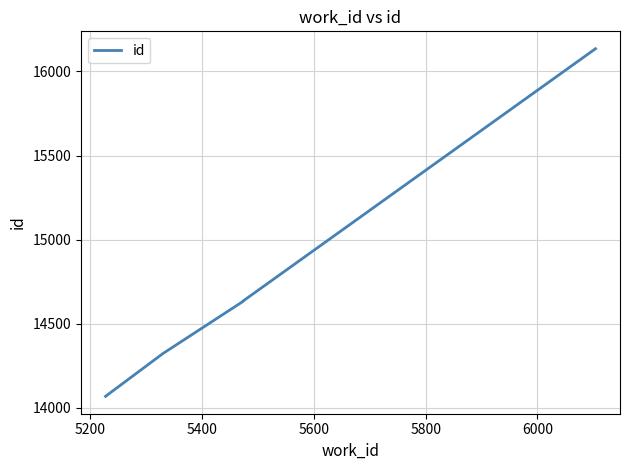

What is the difference between the maximum and minimum values?

2066